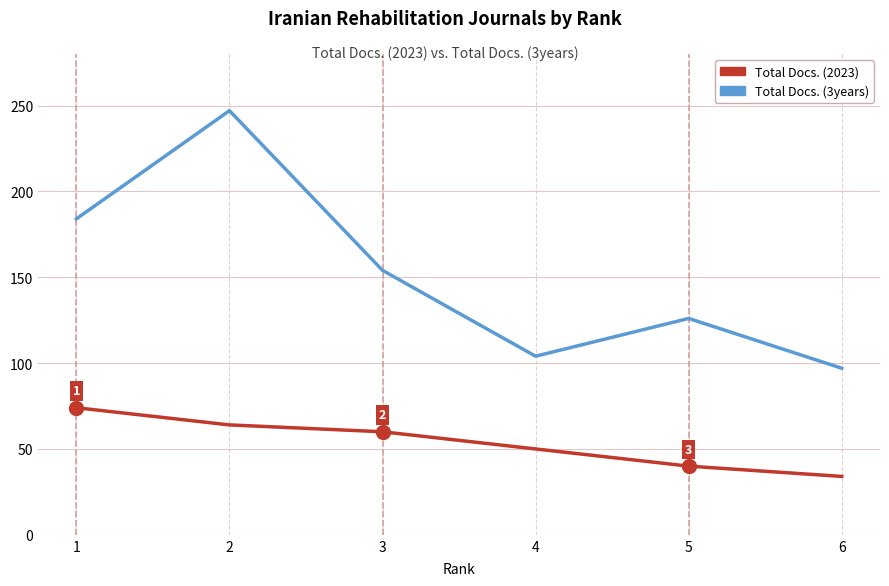

List the series in order of their overall mean, lowest first.

Total Docs. (2023), Total Docs. (3years)